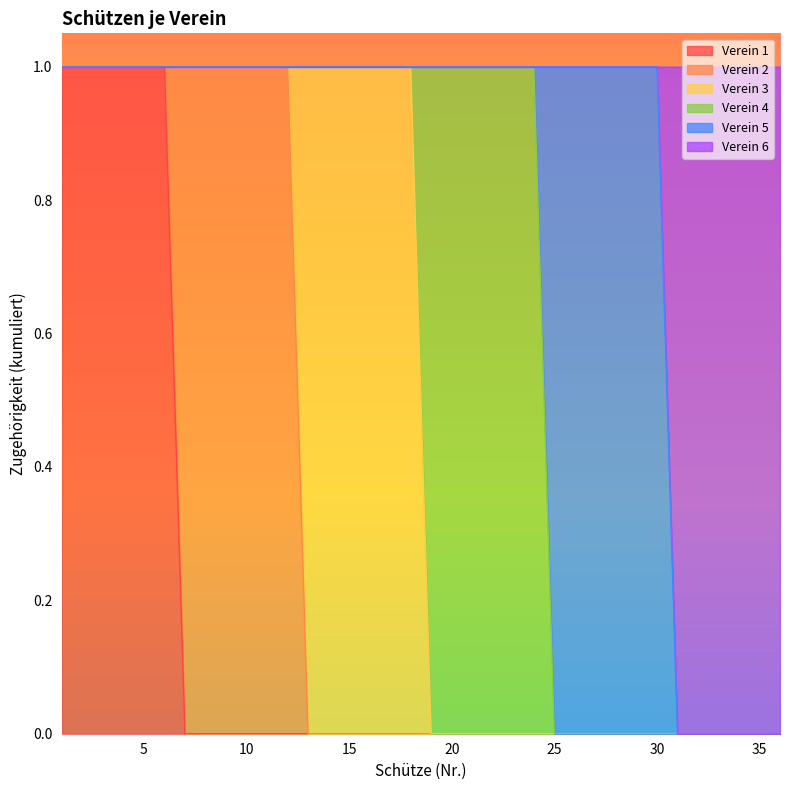

True or false: Verein 1 and Verein 3 intersect in this chart.

False